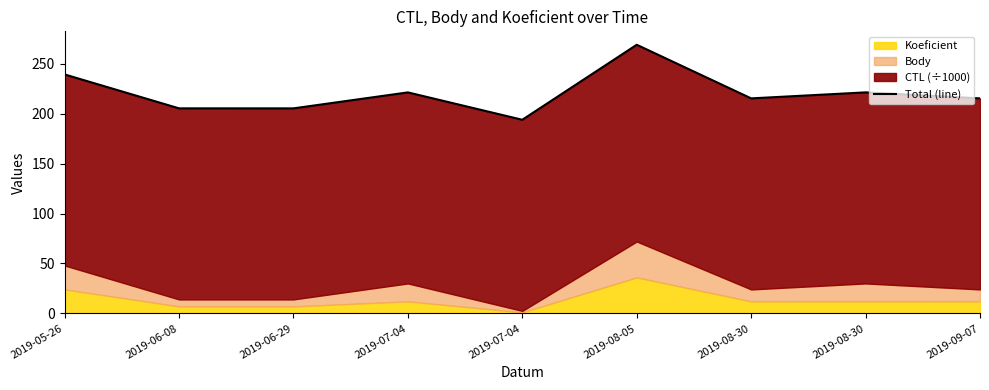

What is the ratio of the value at 2019-08-30 to the value at 2019-05-26?

0.9